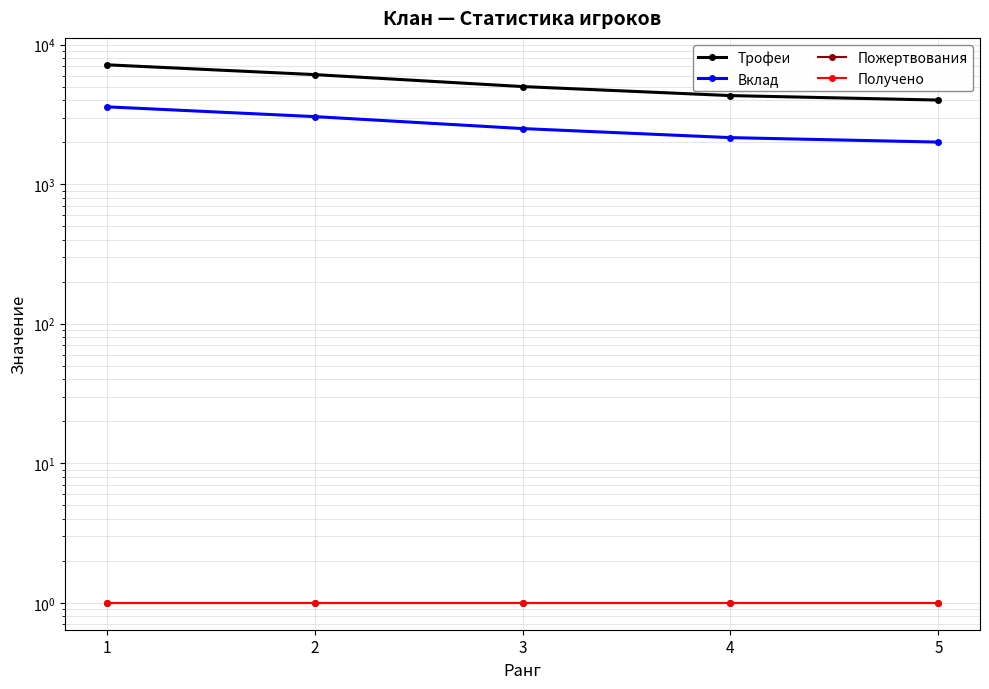

Where is Вклад nearest to the value 2791?

2